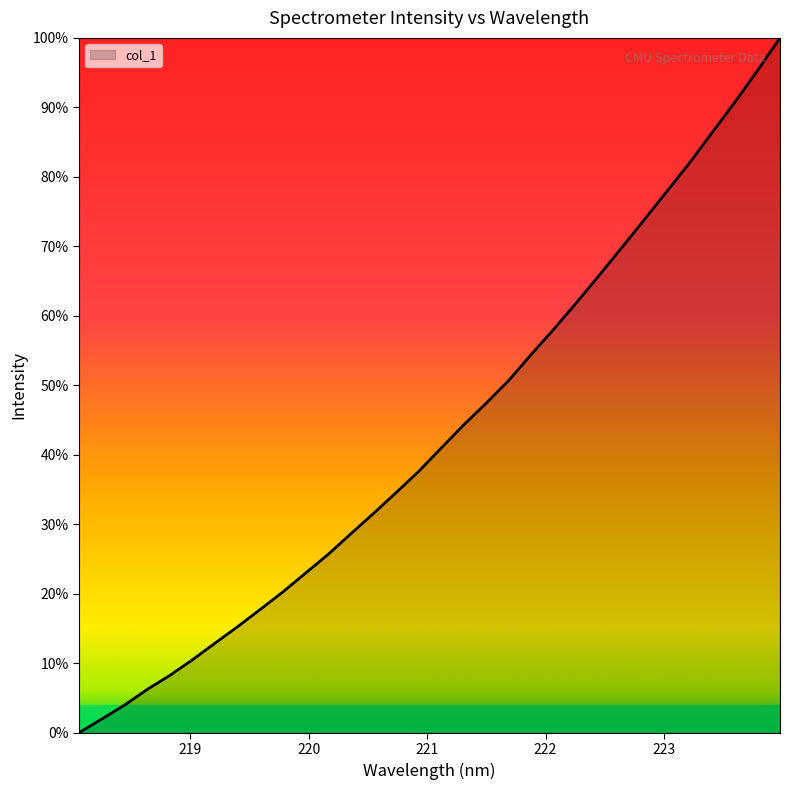

What is the greatest value displayed?

100.0